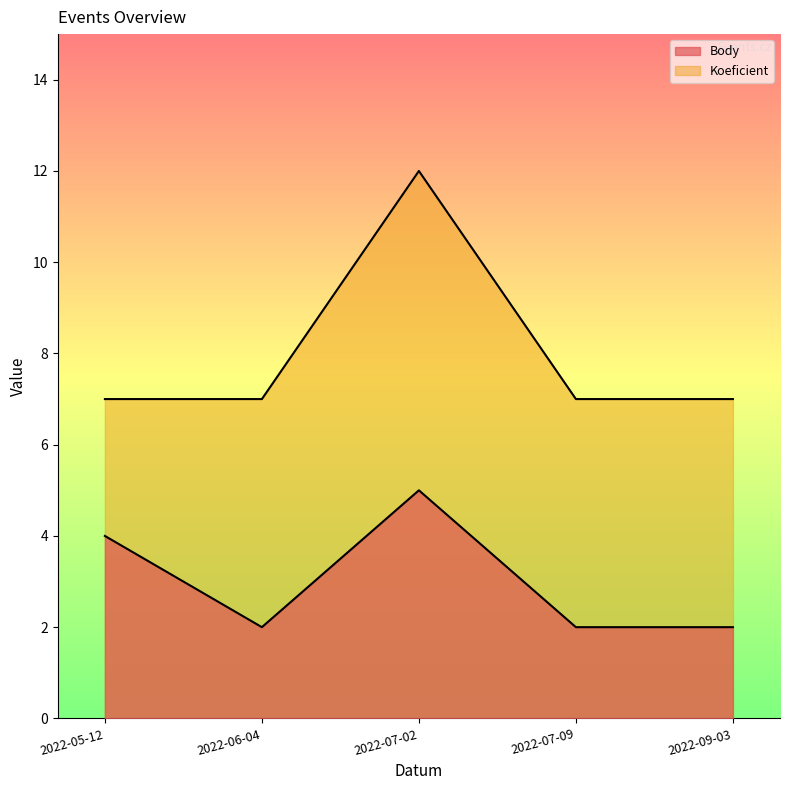

True or false: Koeficient has a value of 7 at 2022-07-09.

True